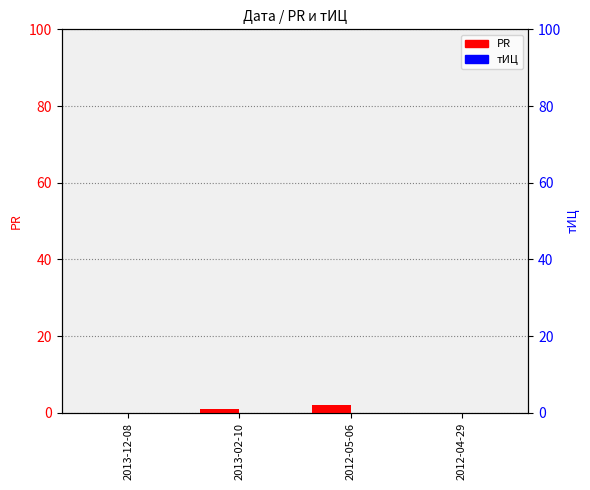

List the series in order of their peak value, lowest first.

тИЦ, PR